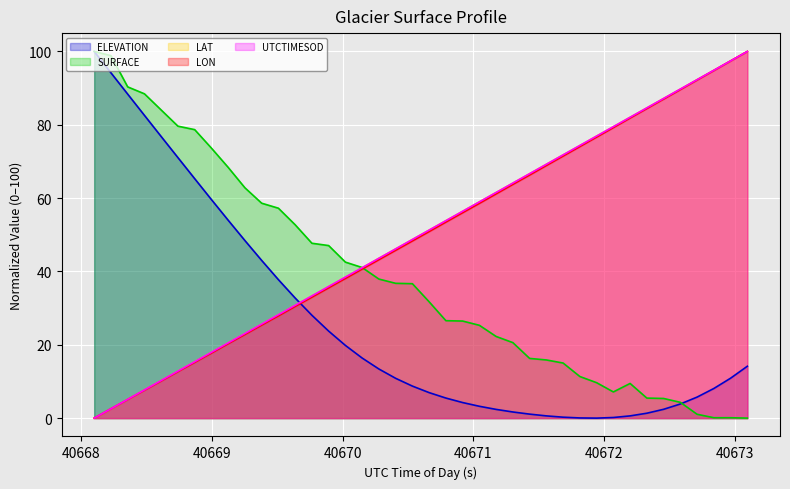

Does the chart display data point markers on the line(s)?

No